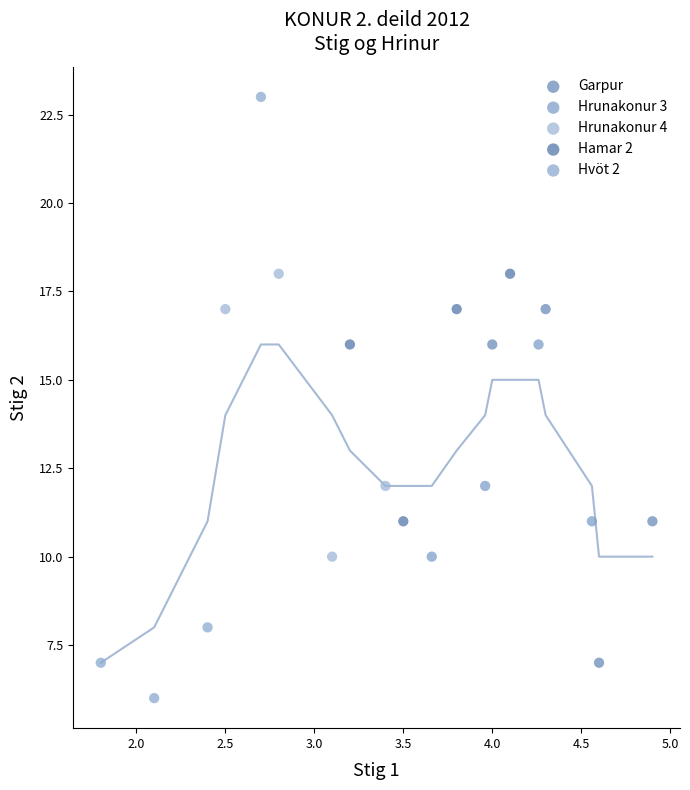

Which series contains the lowest Y value?

Hvöt 2